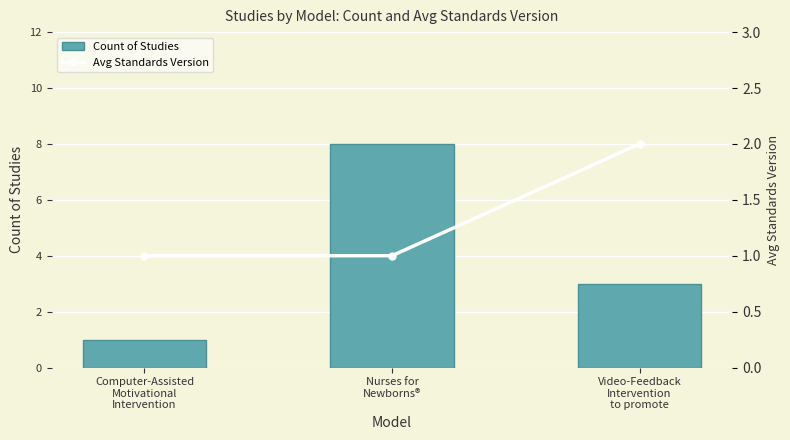

What is the approximate value of Count of Studies at Computer-Assisted
Motivational
Intervention?

1